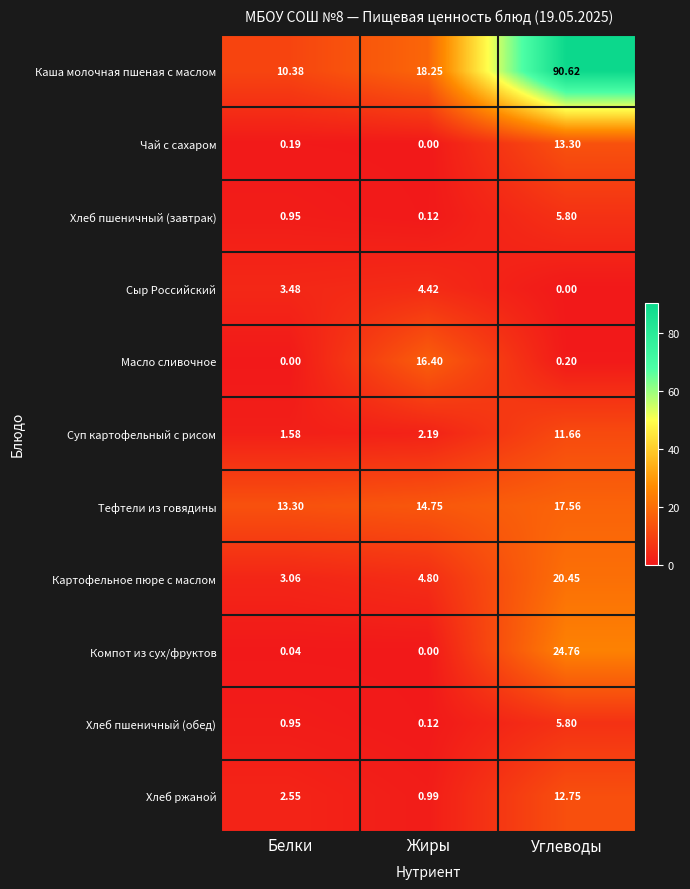

What is the total value across all series at Углеводы?

202.9